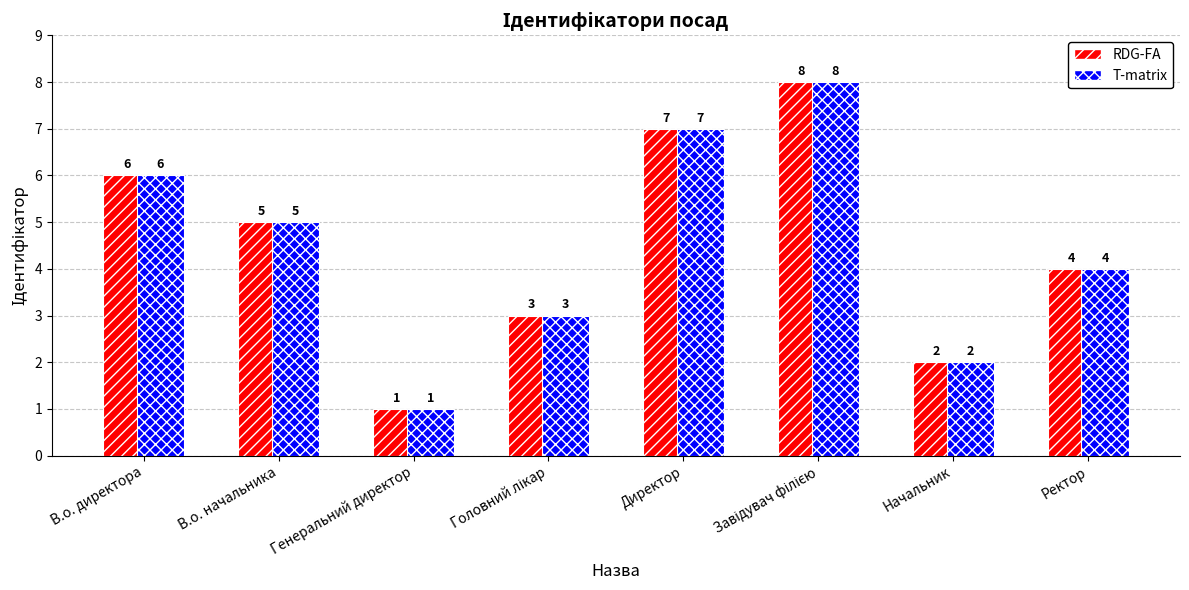

What is the total value across all series at Начальник?

4